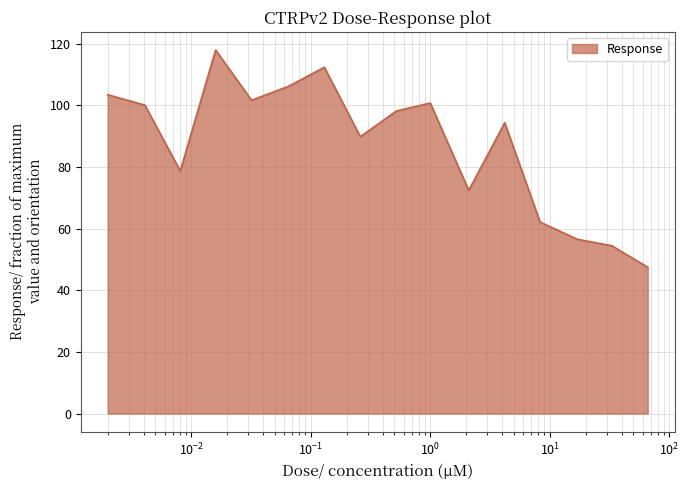

What is the difference between the maximum and minimum values?

70.5